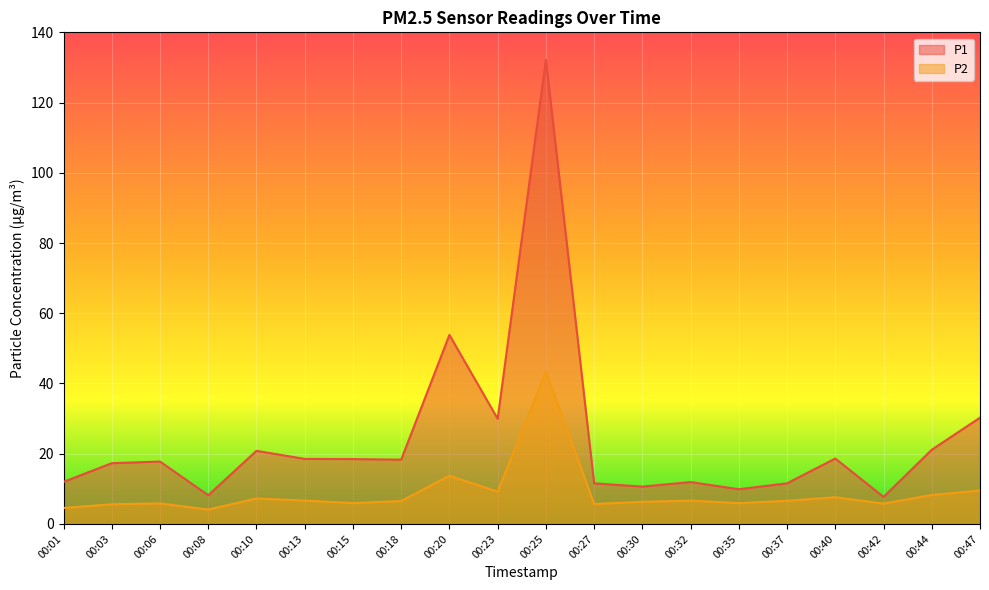

True or false: P2 and P1 intersect in this chart.

False